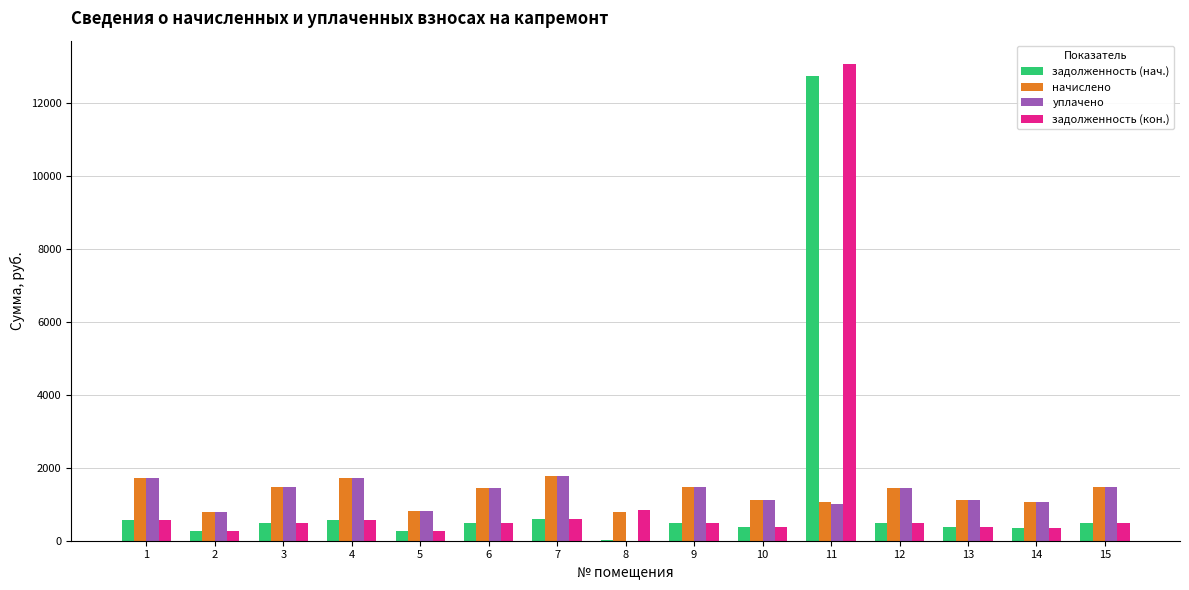

True or false: уплачено has a value of 1000.0 at 11.

True